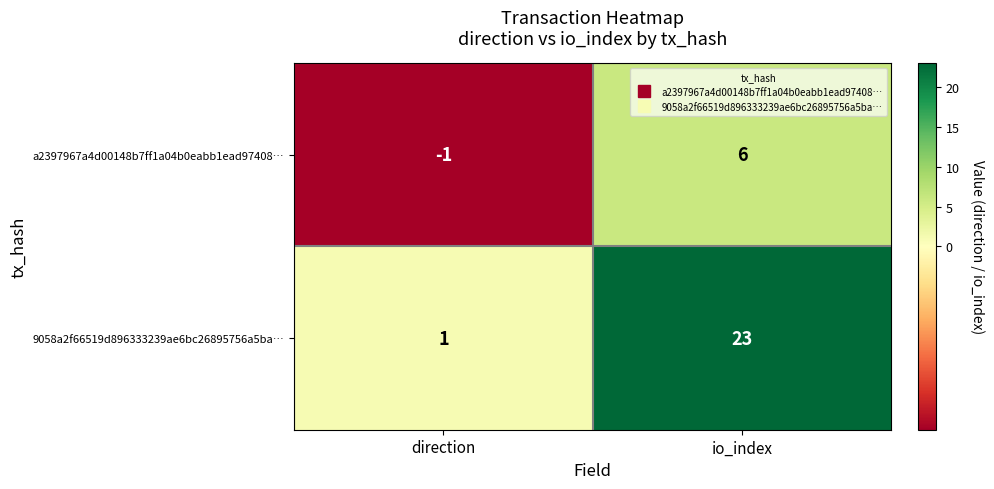

At which label is 9058a2f66519d896333239ae6bc26895756a5ba… closest to 12?

direction